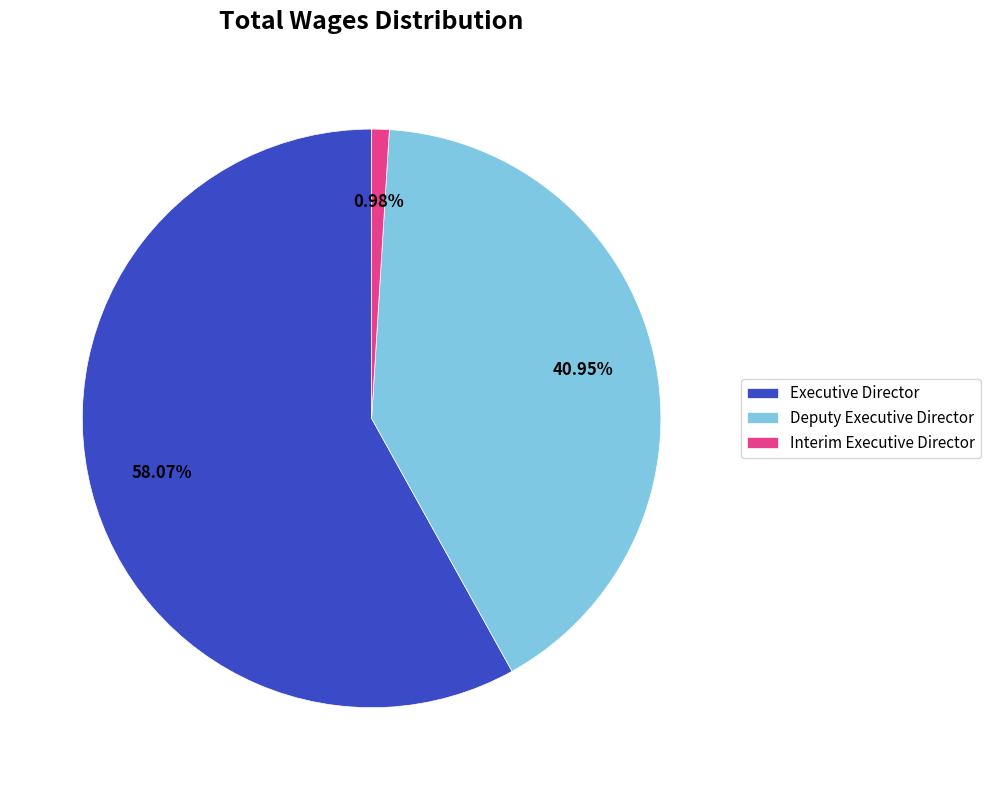

Do Interim Executive Director and Deputy Executive Director together represent more than half of the pie?

No